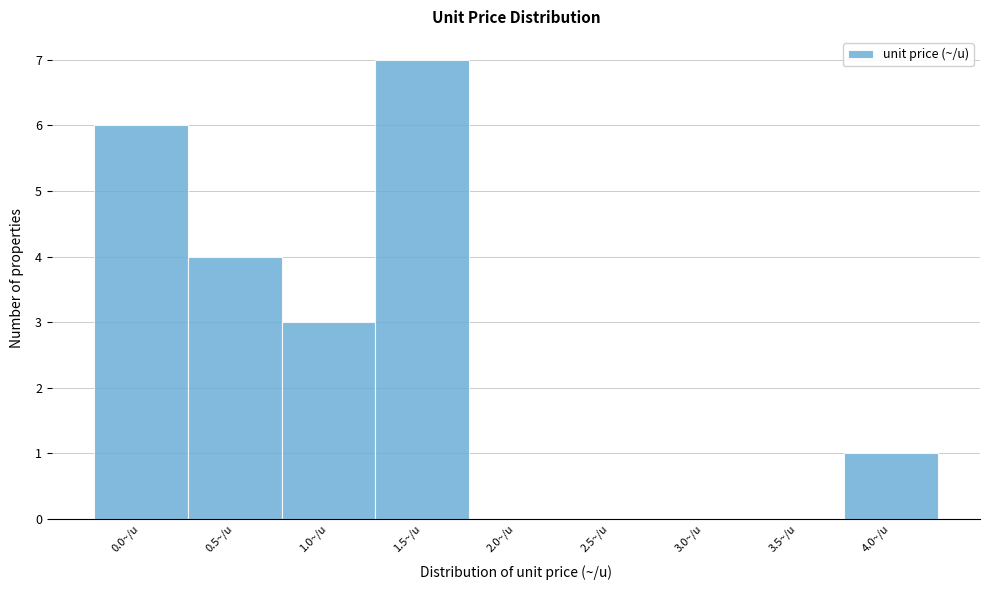

Reading left to right, what are all the values shown in this chart?

0.0~/u=6	0.5~/u=4	1.0~/u=3	1.5~/u=7	2.0~/u=0	2.5~/u=0	3.0~/u=0	3.5~/u=0	4.0~/u=1